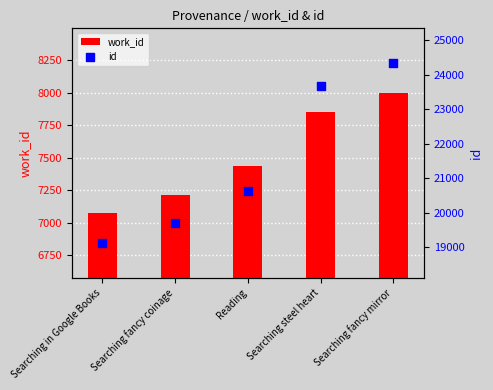

At how many categories does at least one series exceed 14020?

5